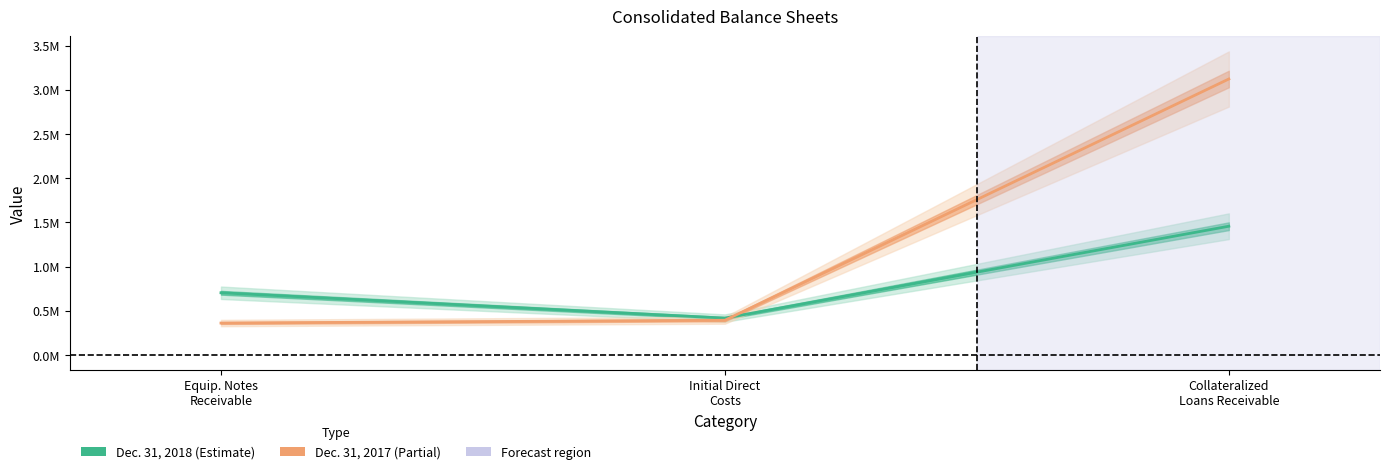

How many data points in Dec. 31, 2017 are above 392133?

1